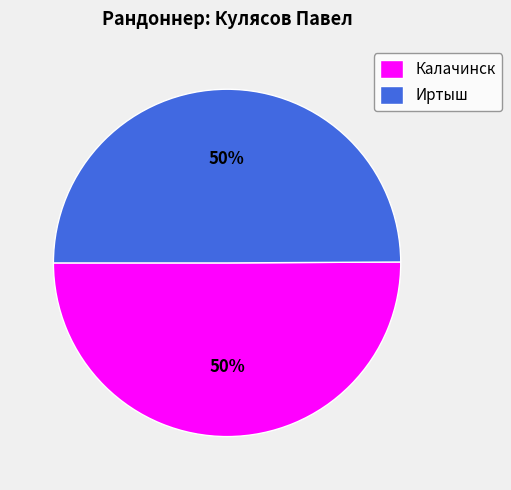

Do Калачинск and Иртыш together represent more than half of the pie?

Yes